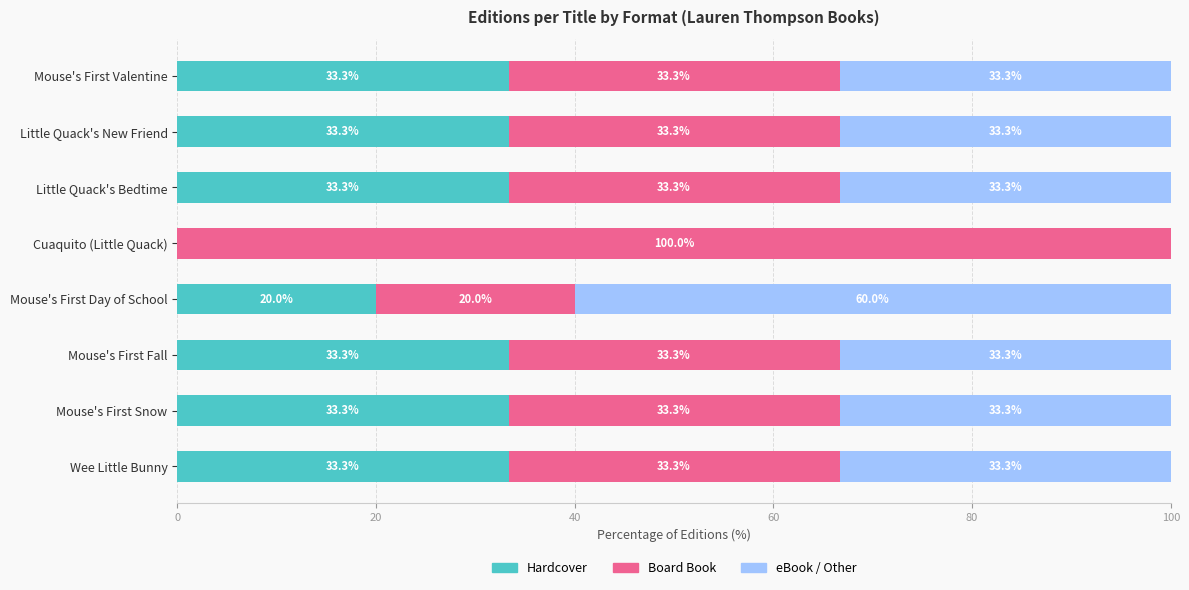

True or false: Hardcover has a value of 0.0 at Cuaquito (Little Quack).

True